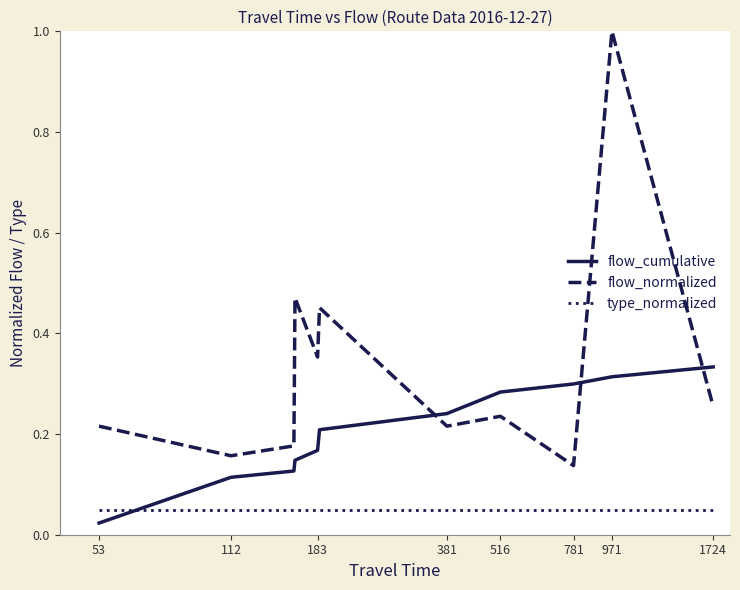

Rank the series by their average value, from highest to lowest.

flow_normalized, flow_cumulative, type_normalized